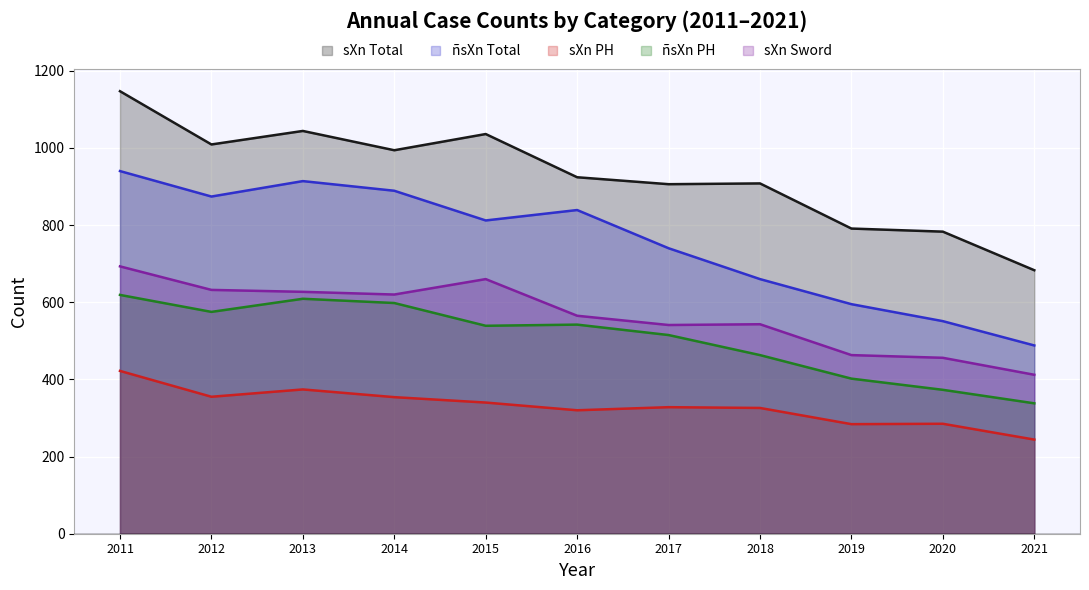

At which category is the sum across all series the highest?

2011